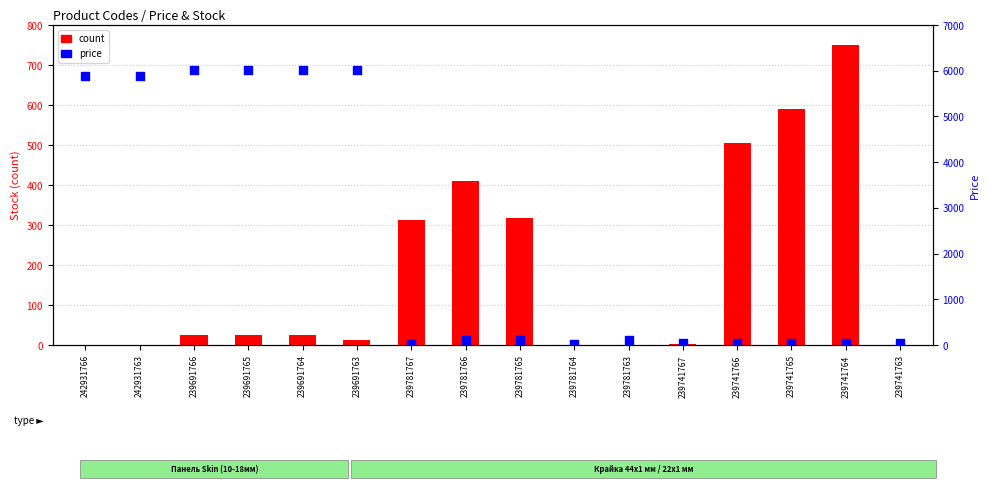

Which series contains the highest Y value?

price